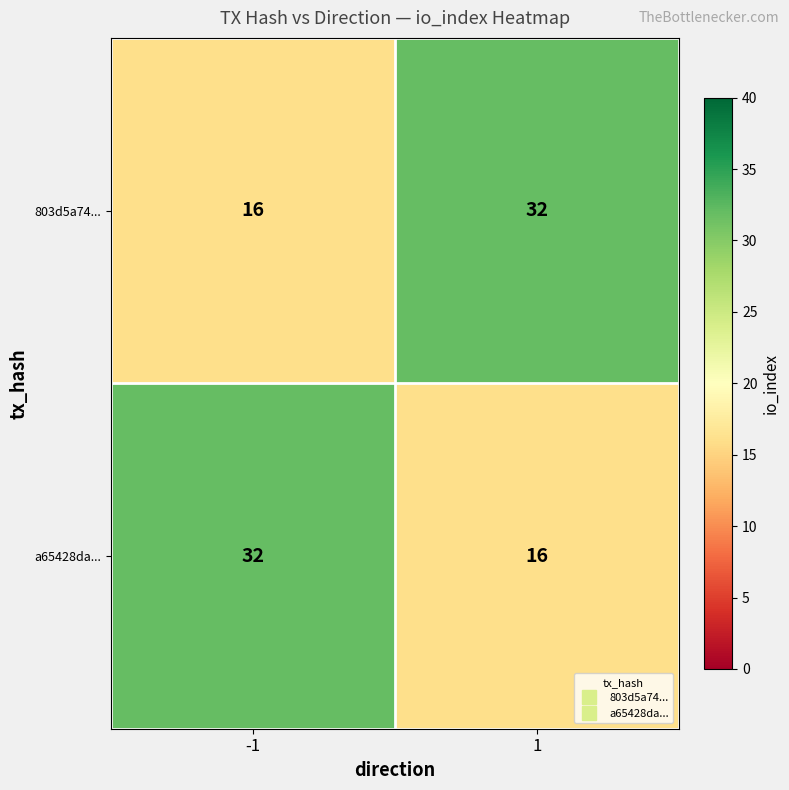

Rank the categories by 803d5a74... value from highest to lowest.

1, -1